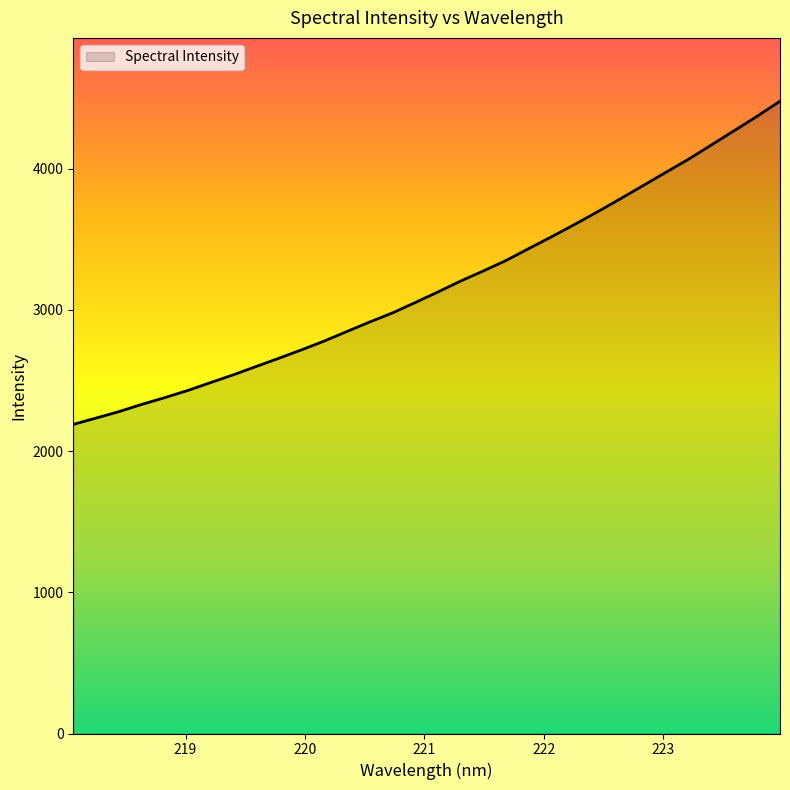

What is the minimum value shown in the chart?

2189.7